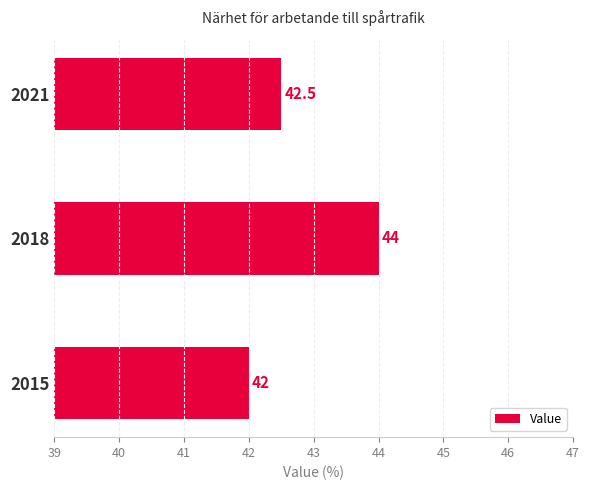

Reading bottom to top, what are all the values shown in this chart?

42.0	44.0	42.5